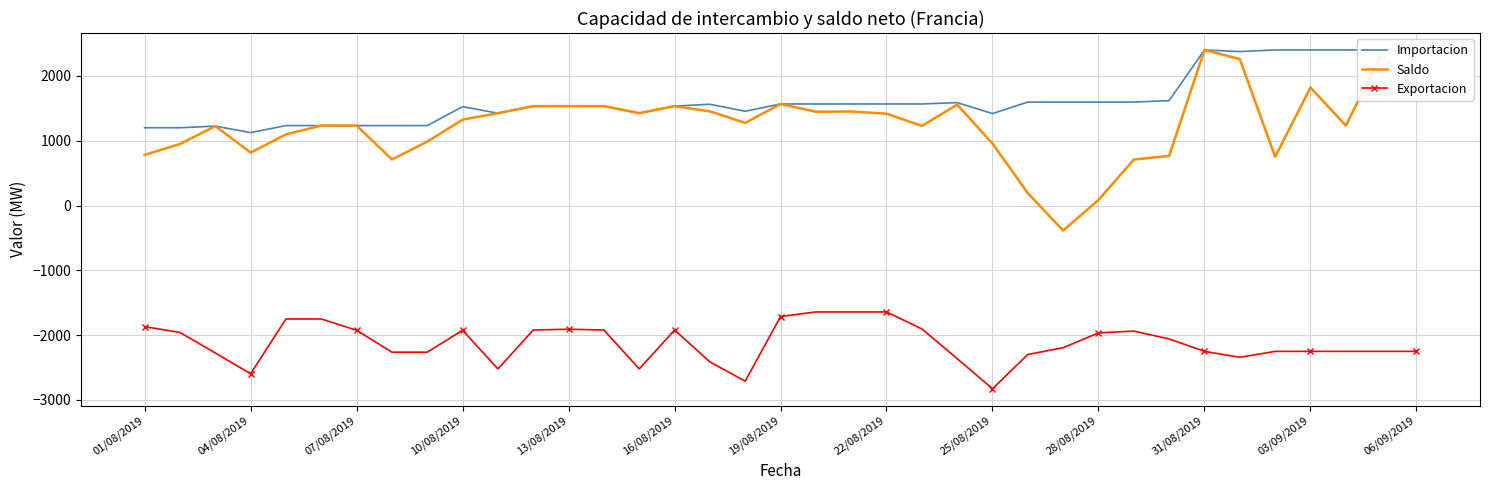

Reading left to right, list all the values displayed in this chart.

Importacion: 1200.0	1200.0	1225.0	1125.0	1233.3	1233.3	1233.3	1233.3	1233.3	1525.0	1425.0	1533.3	1533.3	1533.3	1425.0	1533.3	1562.5	1454.2	1566.7	1566.7	1566.7	1566.7	1566.7	1587.5	1418.8	1595.8	1595.8	1595.8	1595.8	1618.8	2400.0	2375.0	2400.0	2400.0	2400.0	2400.0	2400.0
Saldo: 781.2	950.0	1225.0	816.6	1097.9	1233.3	1233.3	711.0	986.0	1325.0	1425.0	1533.3	1533.3	1533.3	1425.0	1533.3	1452.8	1275.0	1566.7	1447.2	1450.9	1417.0	1227.4	1556.7	955.5	190.4	-386.6	86.1	709.2	766.5	2400.0	2259.4	751.7	1820.1	1233.2	2319.6	1774.2
Exportacion: -1868.8	-1958.3	-2275.0	-2595.8	-1750.0	-1750.0	-1925.0	-2262.5	-2262.5	-1925.0	-2520.8	-1920.8	-1908.3	-1920.8	-2520.8	-1920.8	-2412.5	-2710.4	-1712.5	-1641.7	-1641.7	-1641.7	-1904.2	-2362.5	-2827.1	-2297.9	-2193.8	-1964.6	-1937.5	-2058.3	-2250.0	-2341.7	-2250.0	-2250.0	-2250.0	-2250.0	-2250.0